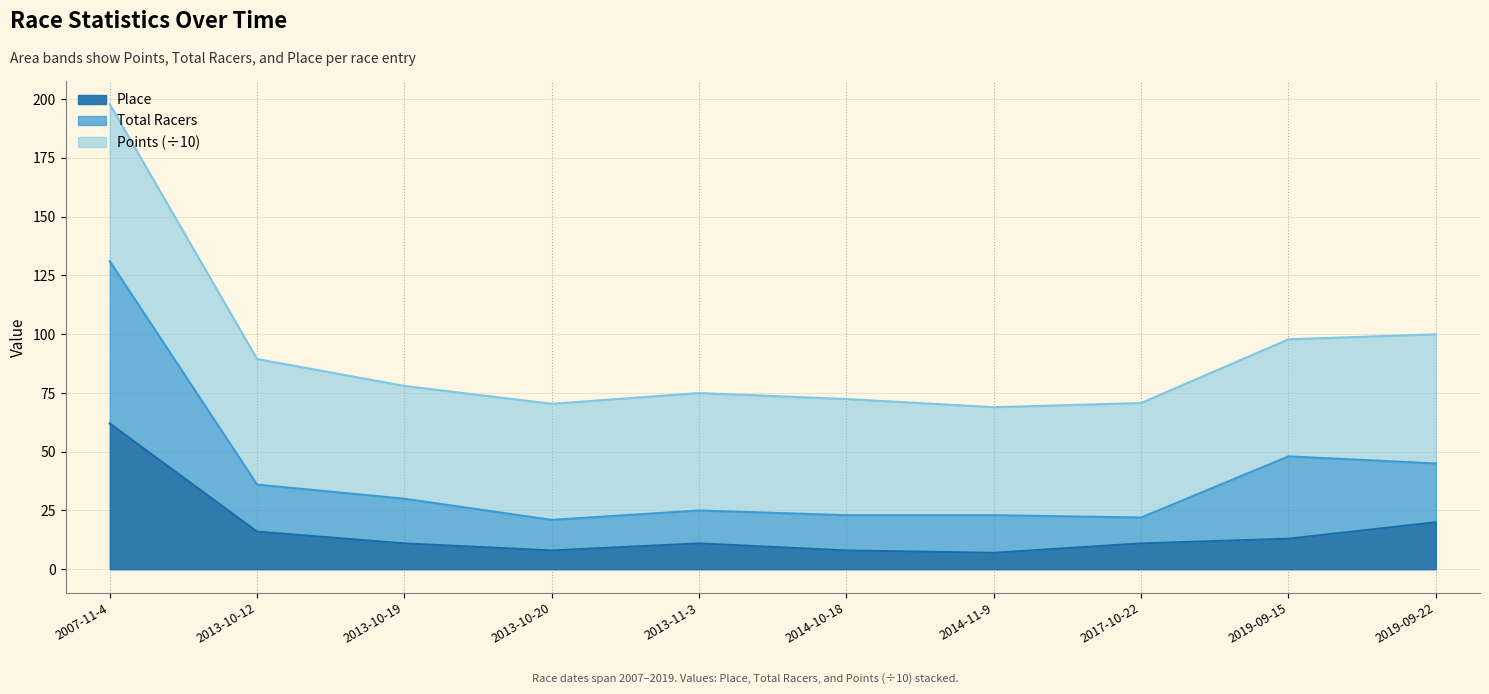

What are all the series names shown in the legend?

Place, Total Racers, Points (÷10)